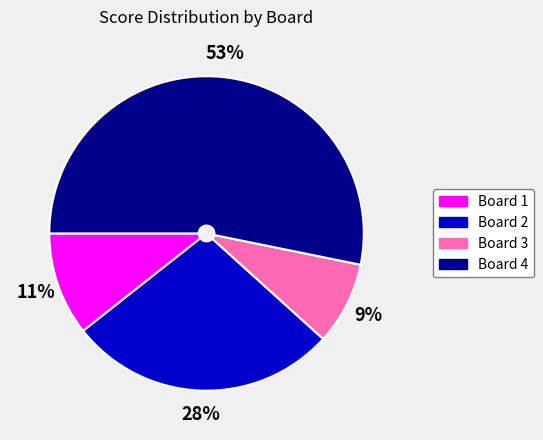

How many segments does this pie chart have?

4